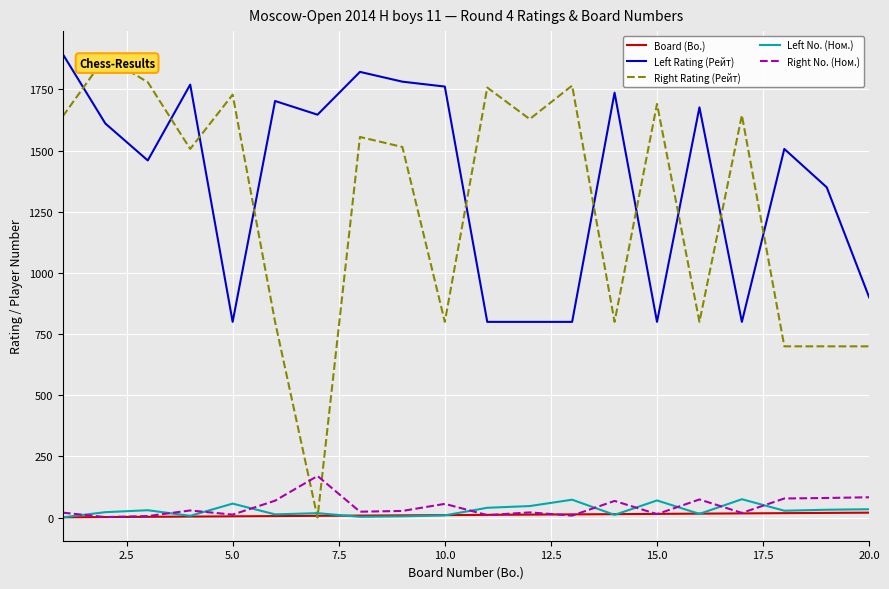

What is the highest value of the Left Rating (Рейт) series?

1894